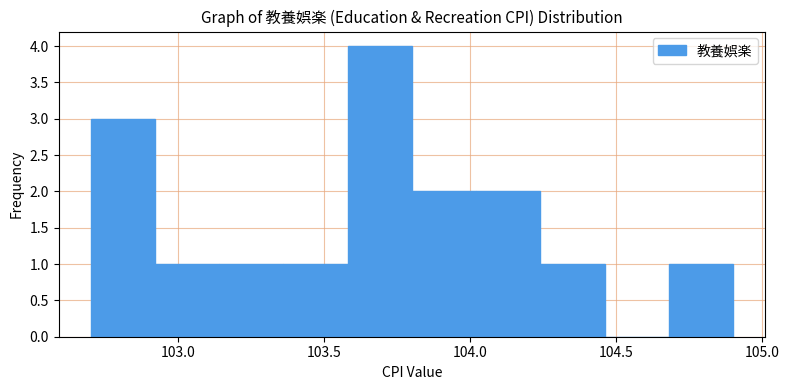

Reading left to right, list every bar in this chart as the range it spans on the x-axis followed by its height. Neither the bar edges nor the heights are printed on the chart, so give them approximately, as read against the axes.

102.70 to 102.92: 3
102.92 to 103.14: 1
103.14 to 103.36: 1
103.36 to 103.58: 1
103.58 to 103.80: 4
103.80 to 104.02: 2
104.02 to 104.24: 2
104.24 to 104.46: 1
104.46 to 104.68: 0
104.68 to 104.90: 1